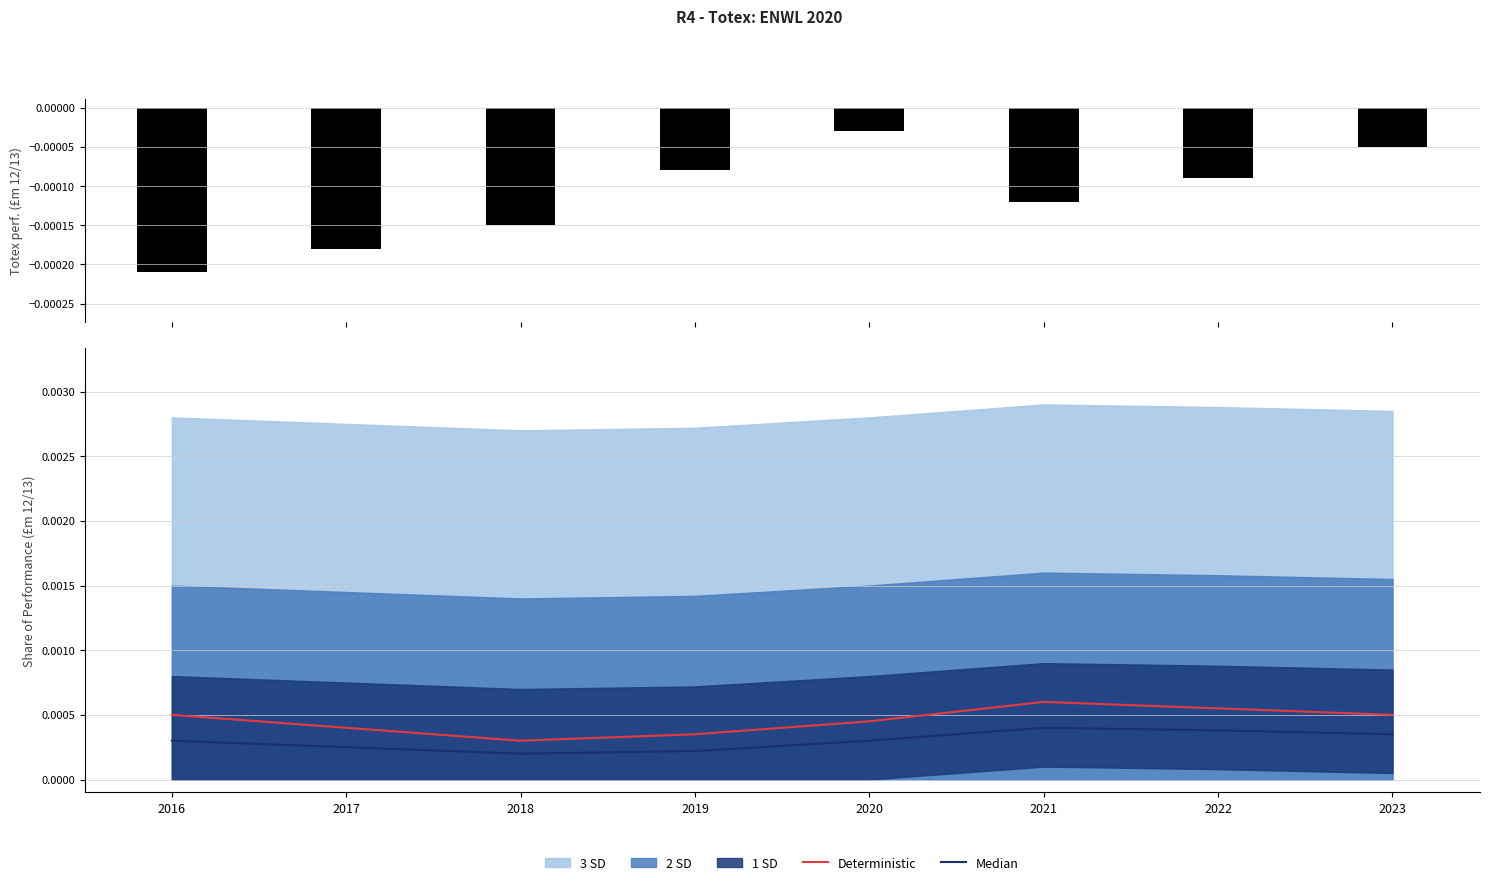

At how many categories does at least one series exceed 0?

8